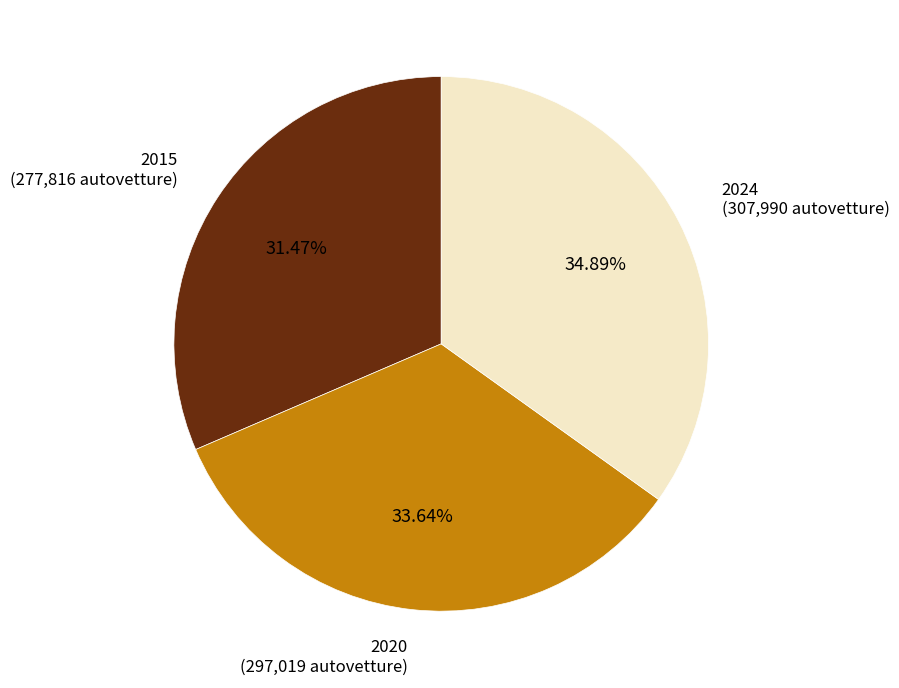

Is there any slice that represents more than half of the pie?

No